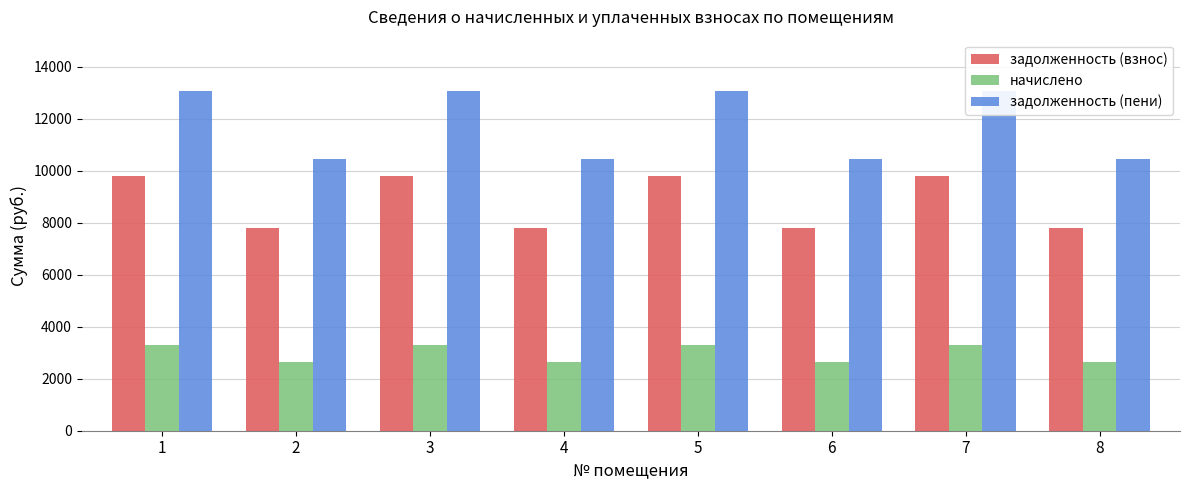

Does the chart contain any negative values?

No